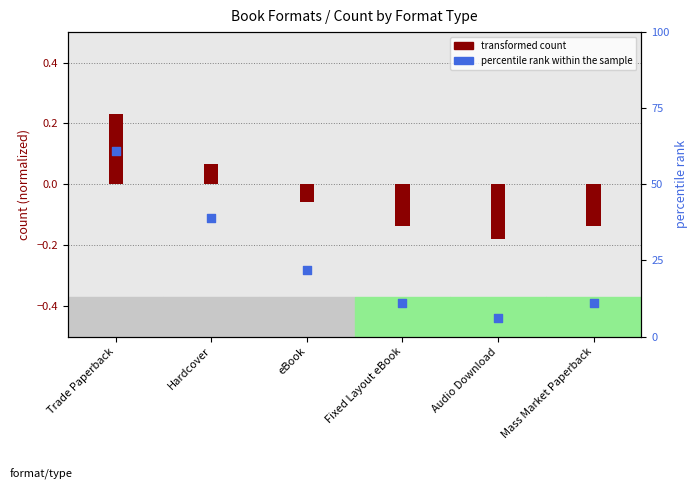

Which series reaches the maximum Y coordinate?

percentile rank within the sample